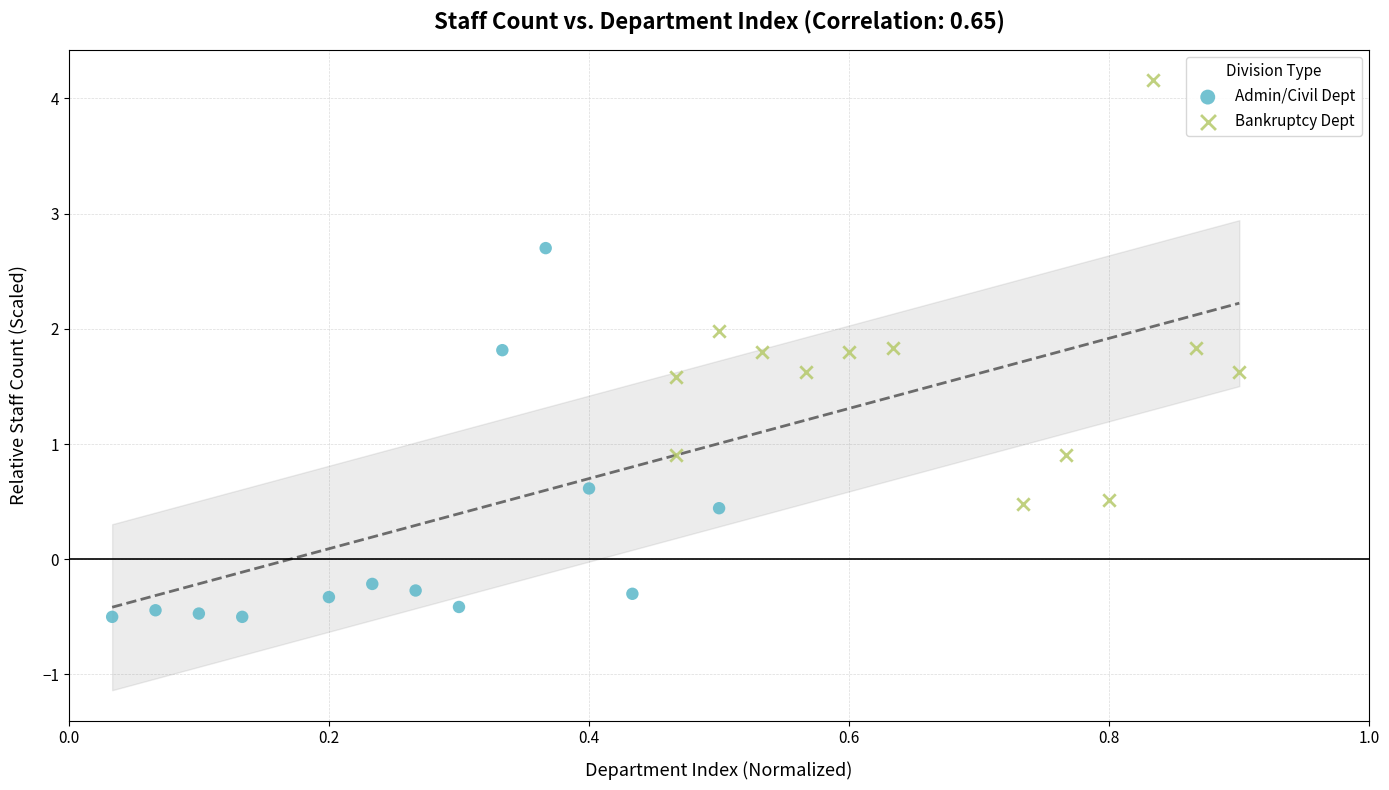

Which series has the widest spread of Y values?

Bankruptcy Dept